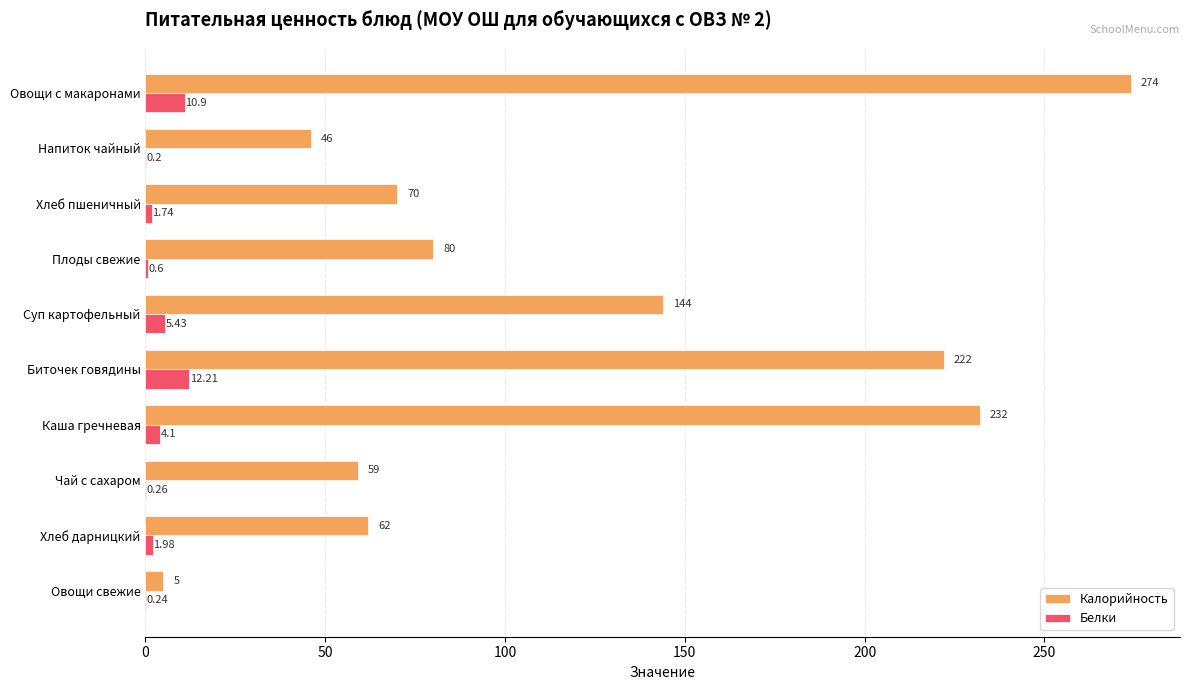

What is the sum of all Калорийность values?

1194.0